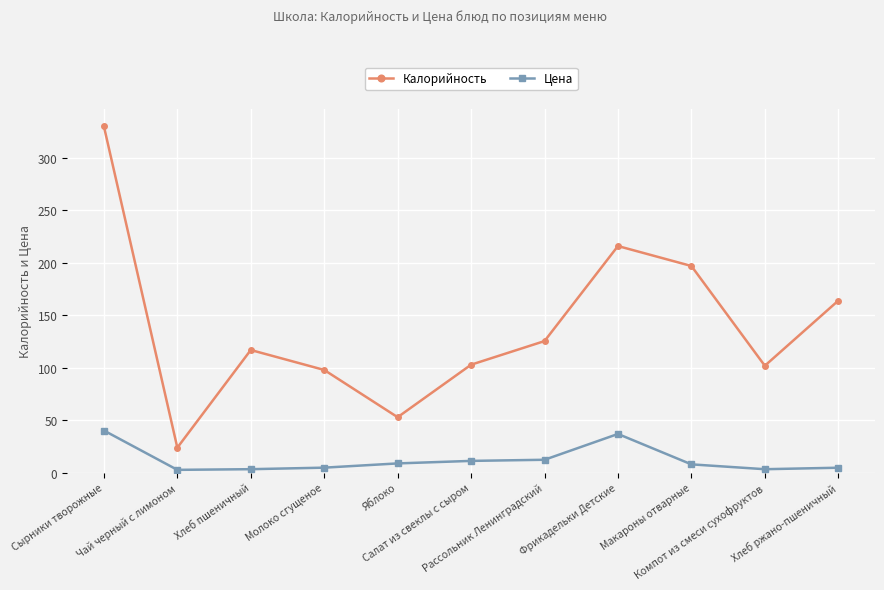

At which category is the sum across all series the highest?

Сырники творожные